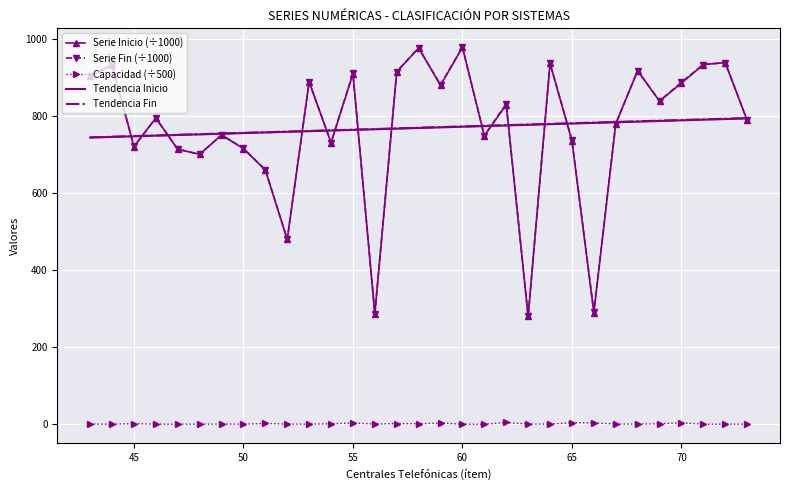

What is the lowest value of the Serie Inicio (÷1000) series?

280.1